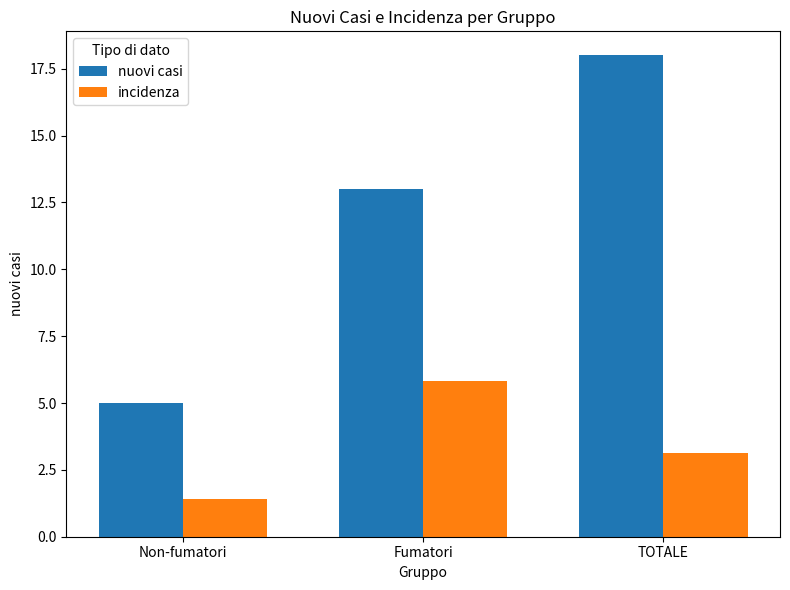

What is the difference between the nuovi casi values at TOTALE and Fumatori?

5.0